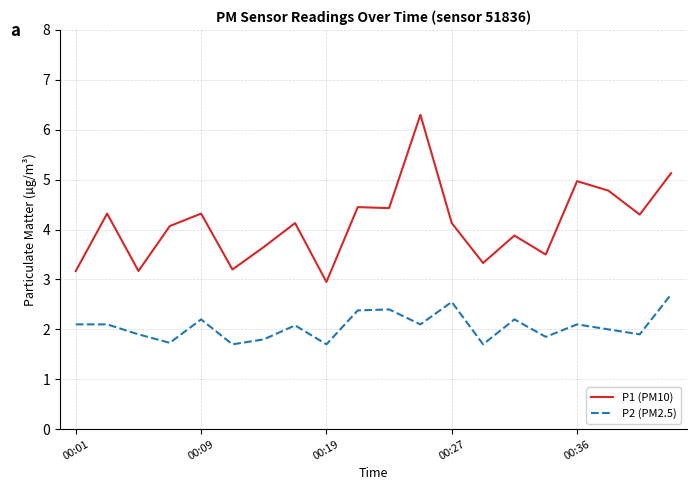

Which series has the largest range (max minus min)?

P1 (PM10)